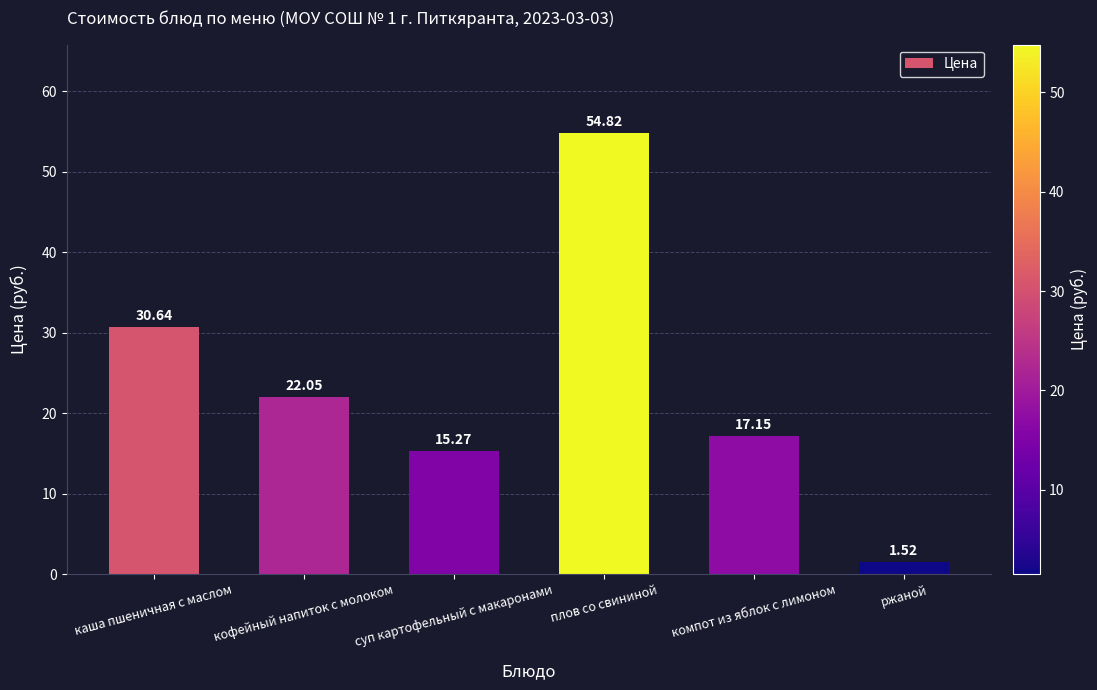

How many data points are above 22?

3